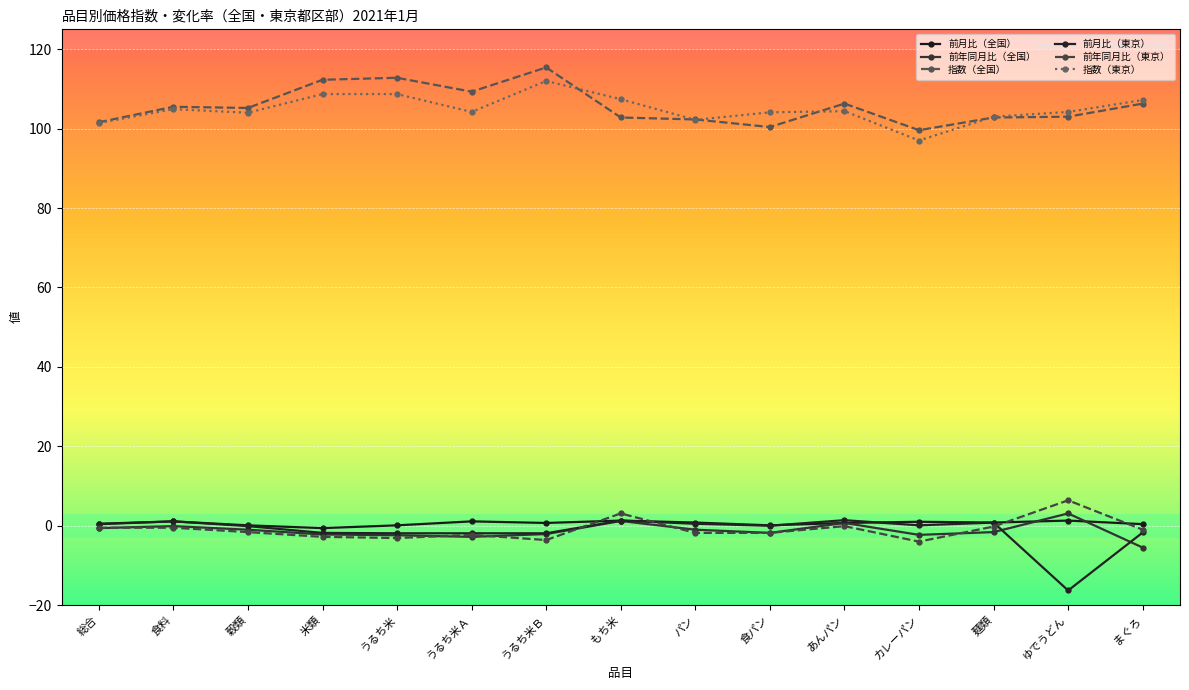

True or false: 指数（全国） has a value of 140.3 at 穀類.

False